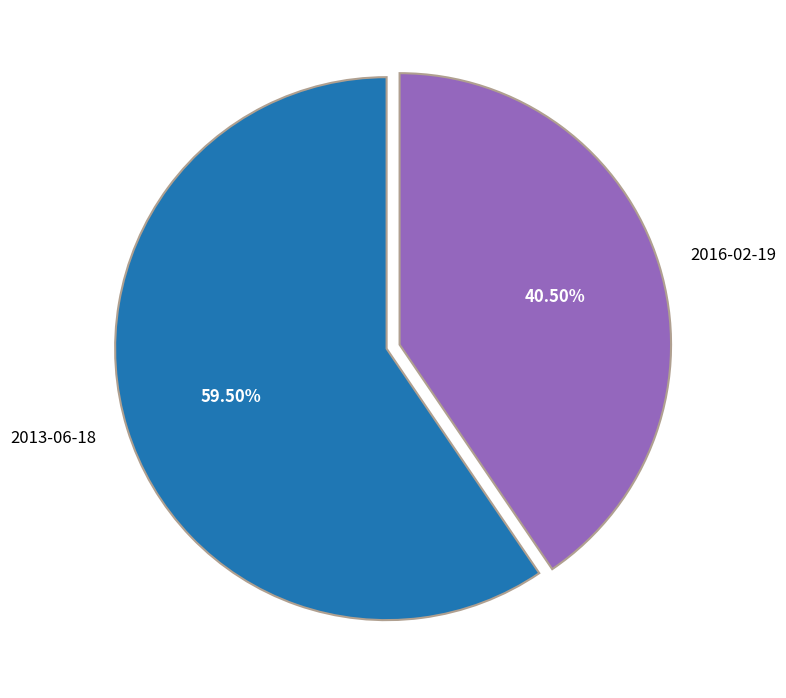

To the nearest percent, what is the combined percentage of 2016-02-19 and 2013-06-18?

100%